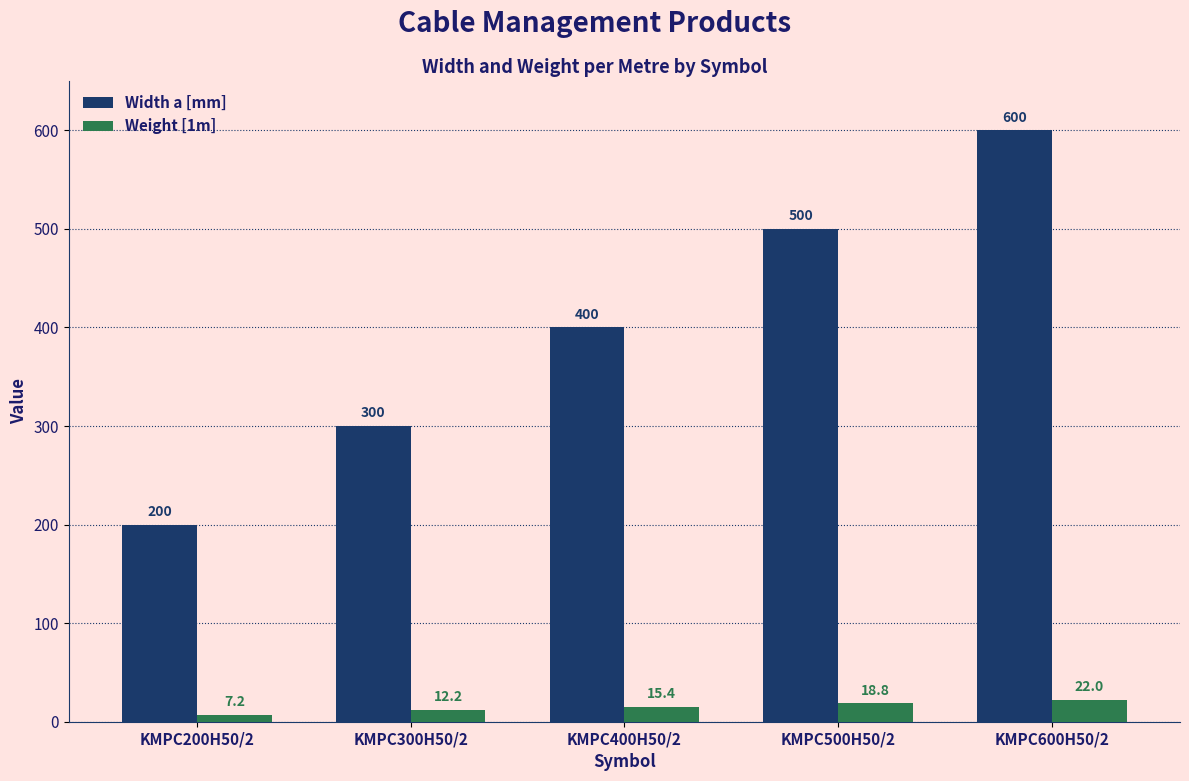

Is it true that Width a [mm] equals 600.0 at KMPC600H50/2?

True